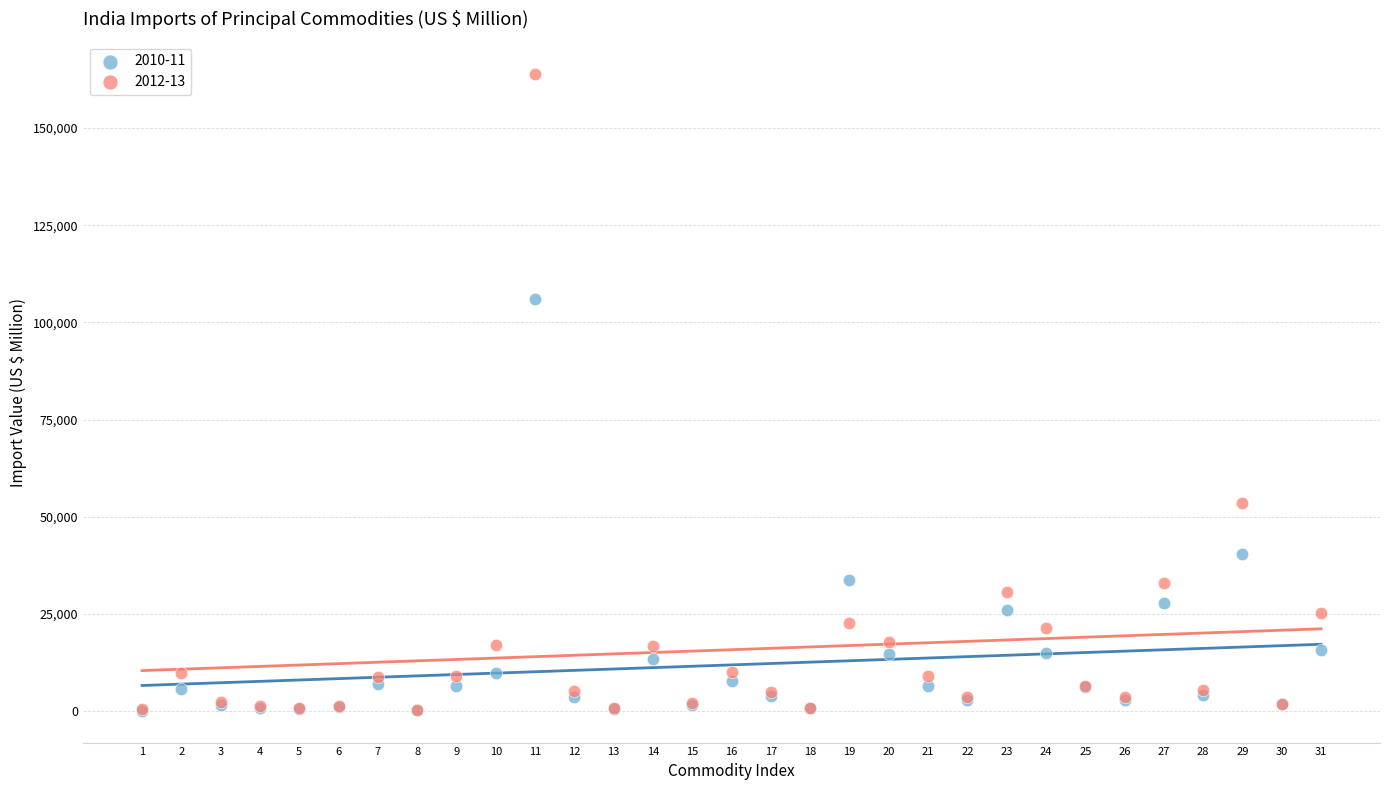

Across all series, what Y value is closest to 82088?

105964.4